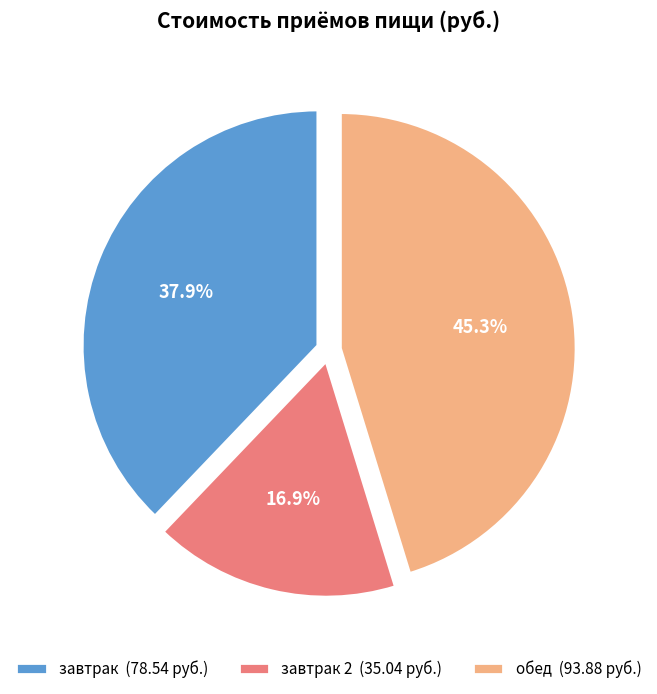

Does завтрак 2 (35.04 руб.) account for over 50% of the chart?

No